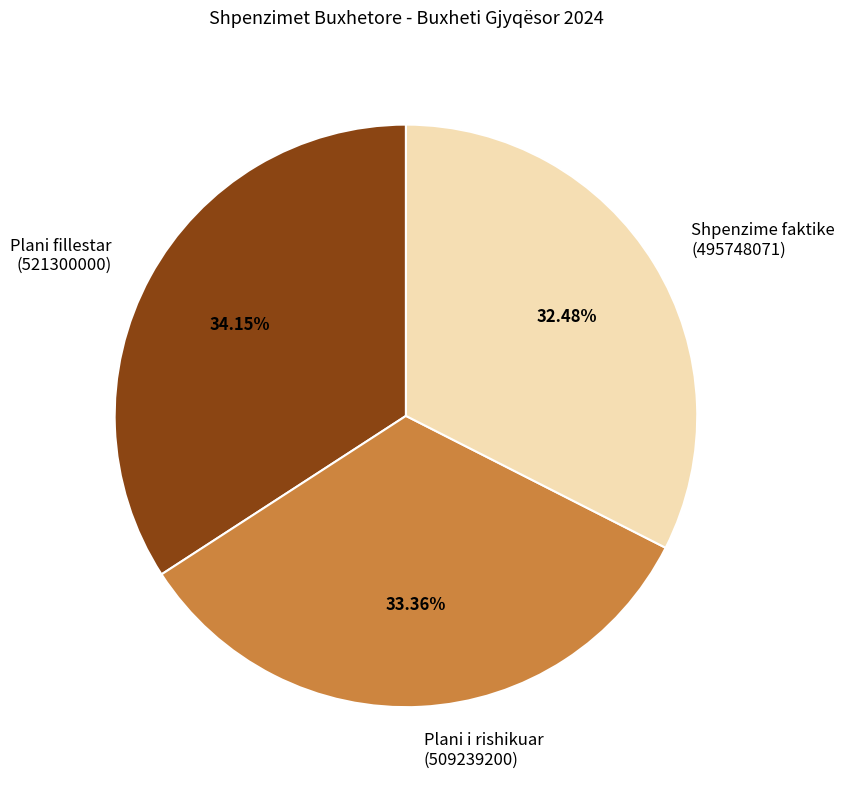

Rank the categories by value from lowest to highest.

Shpenzime faktike (495748071), Plani i rishikuar (509239200), Plani fillestar (521300000)